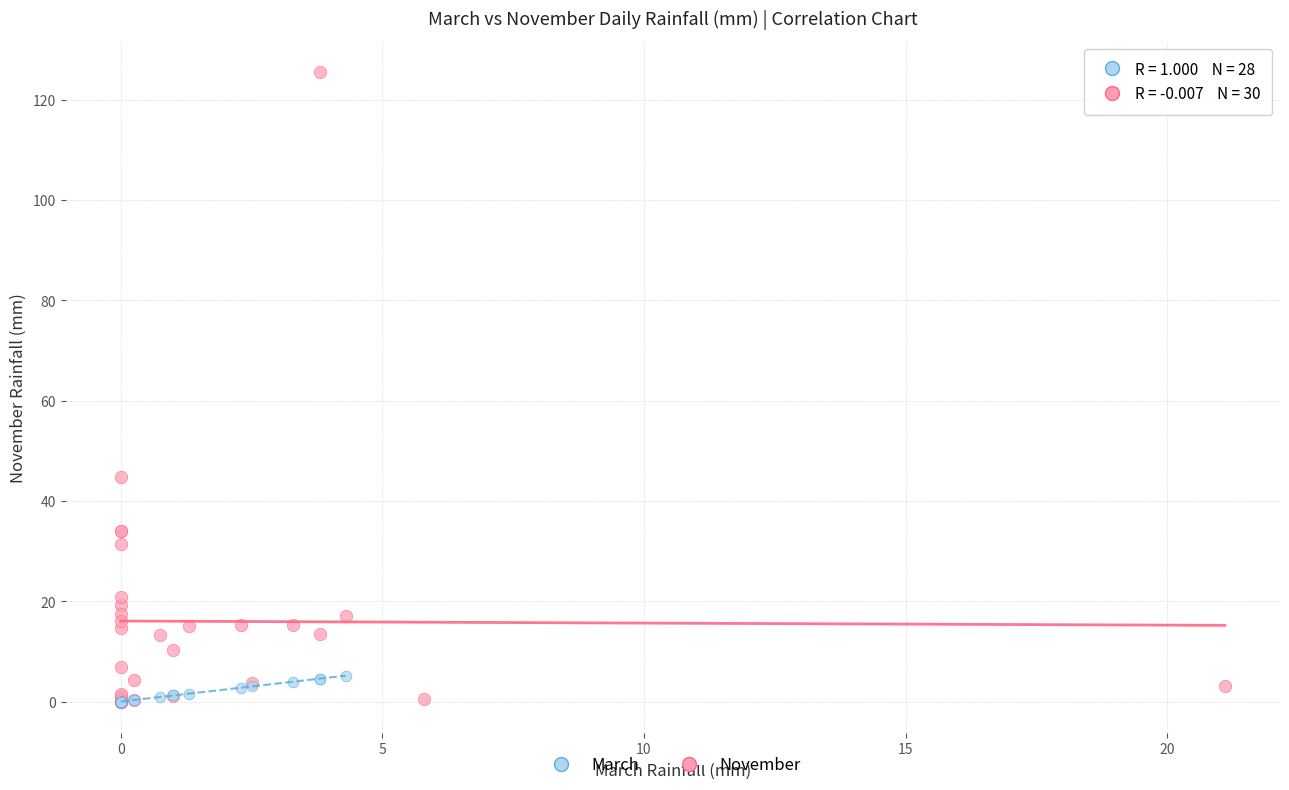

Which series contains the highest Y value?

November